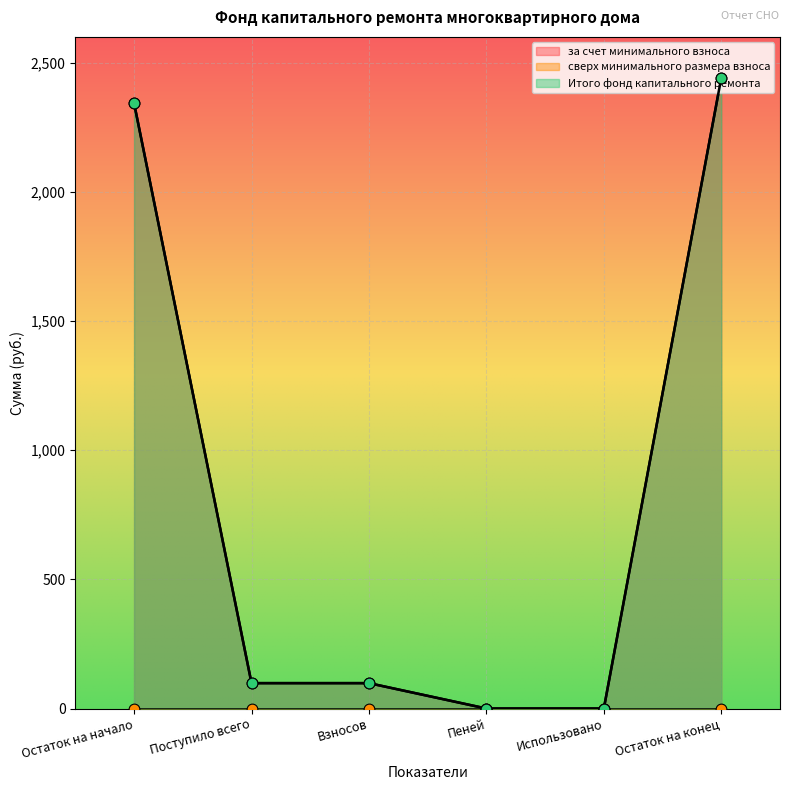

At which category is the sum across all series the highest?

Остаток на конец